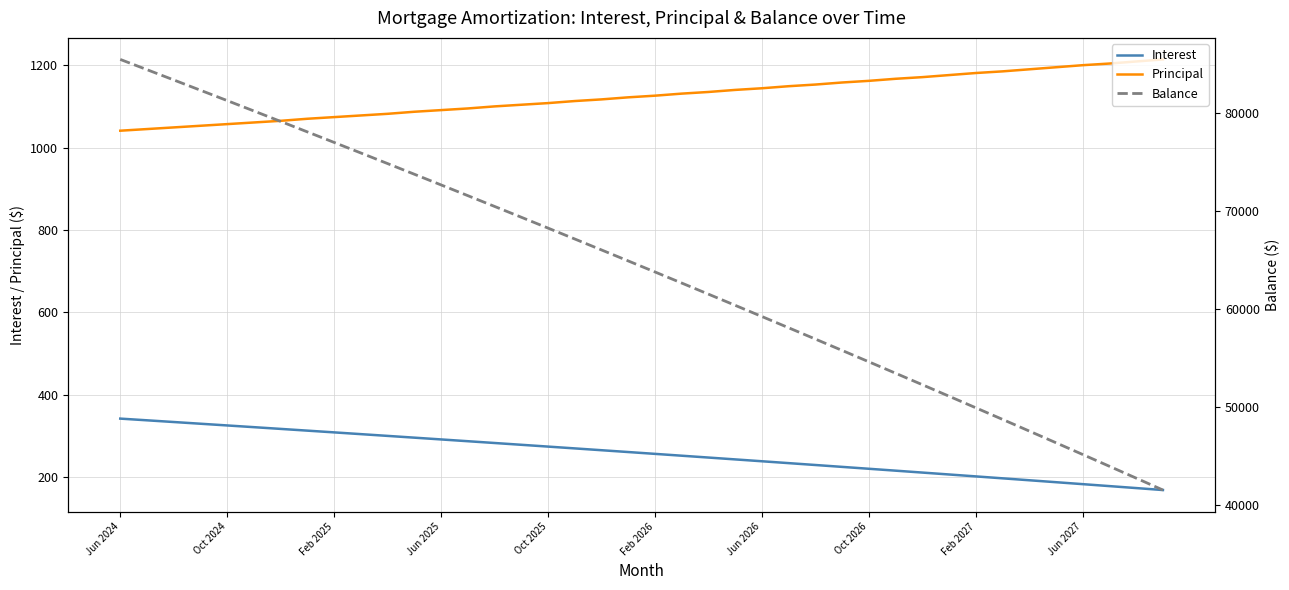

What is the minimum value shown in the chart?

169.0